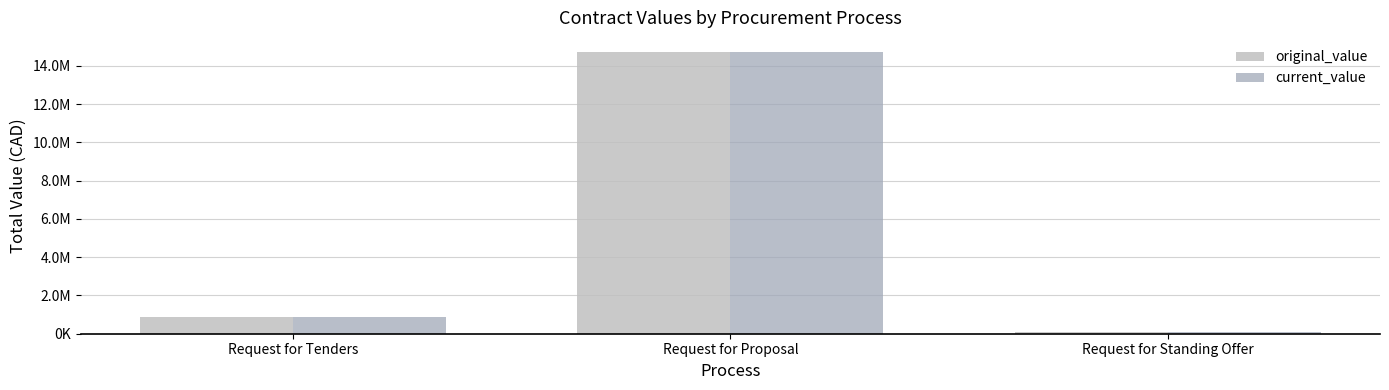

What is the maximum value for original_value?

14722404.9